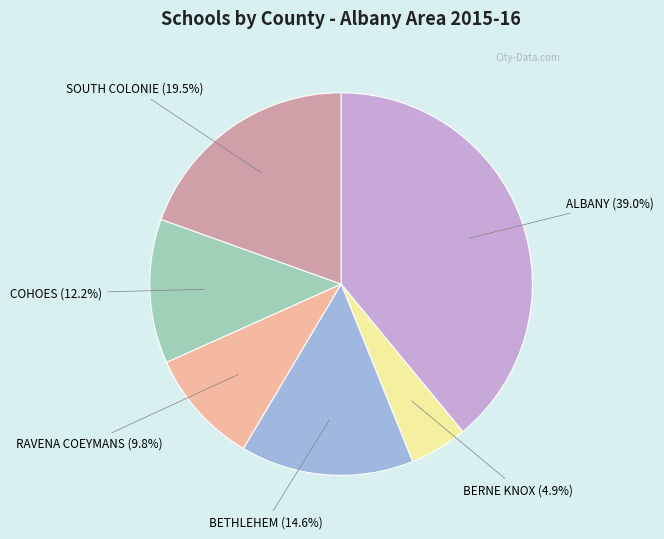

How much of the chart is everything except SOUTH COLONIE?

80.5%